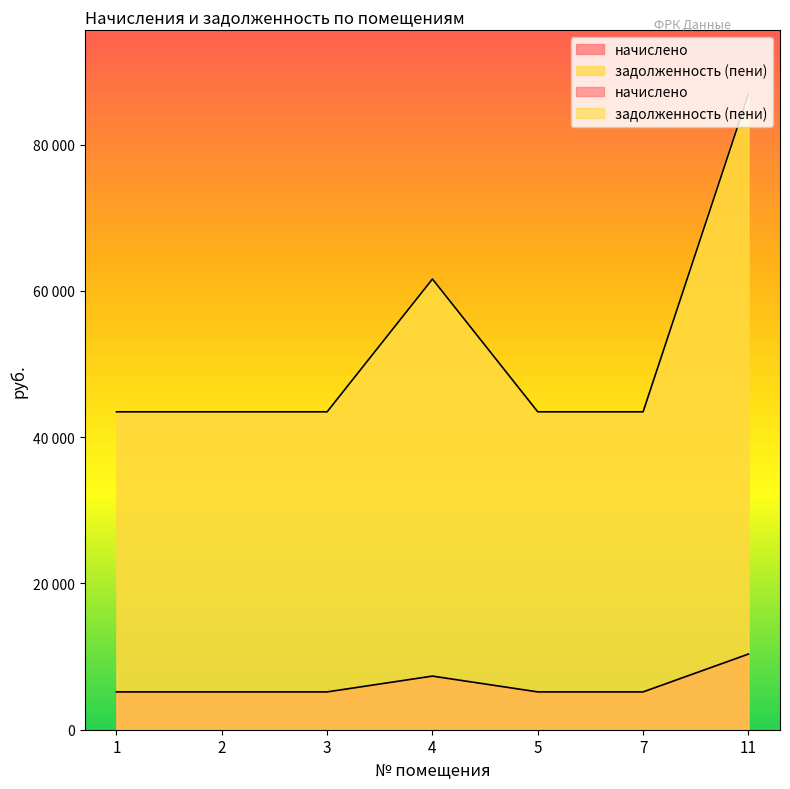

True or false: задолженность (пени) and начислено intersect in this chart.

False